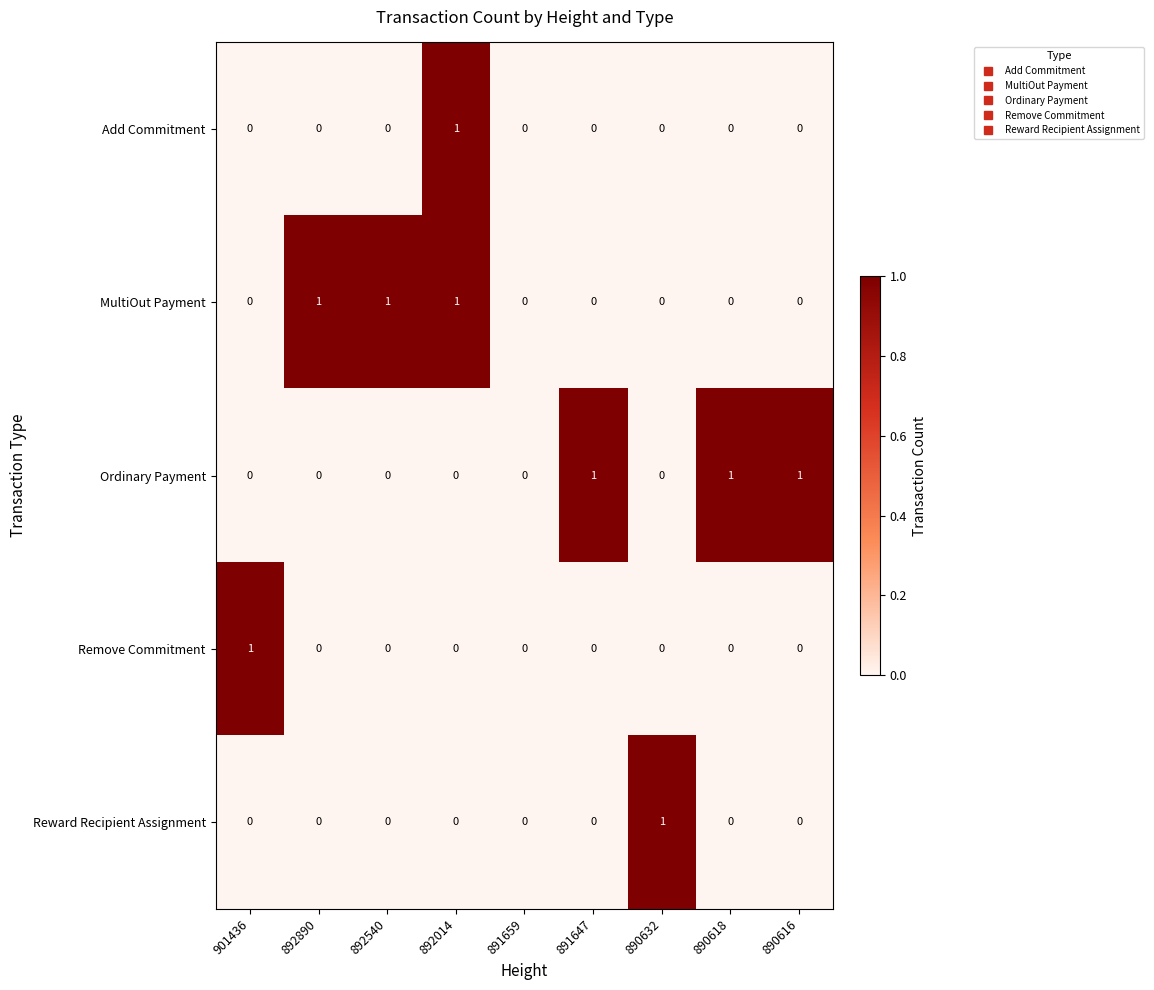

How many Remove Commitment values are between 0 and 1?

9